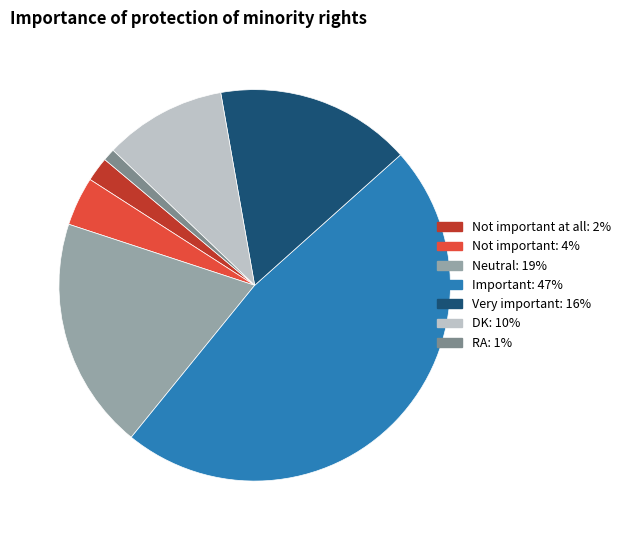

Is there a majority slice in this chart?

No